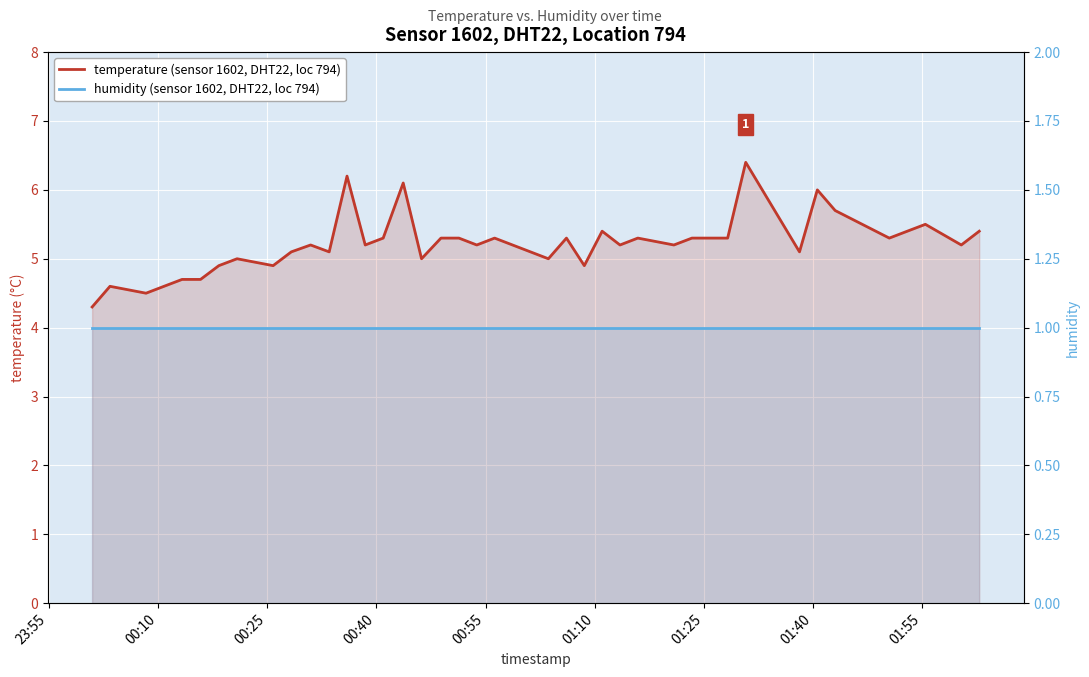

Which series has the widest spread of values?

temperature